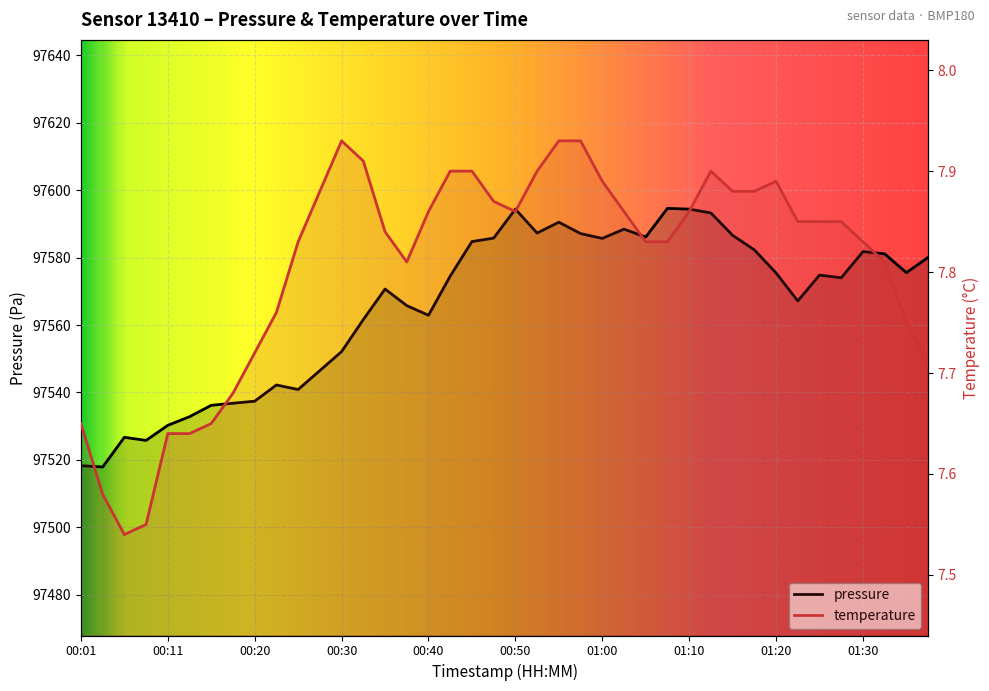

Is this an area chart (filled region under the line)?

No